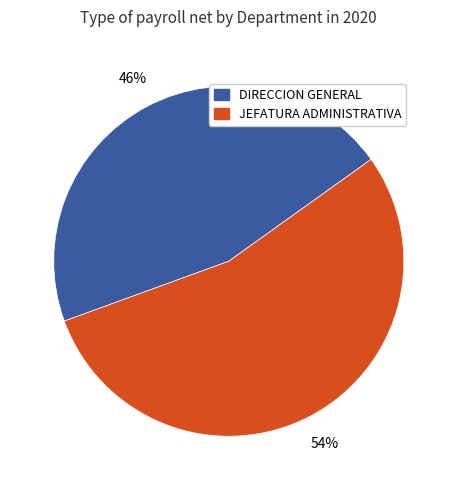

Which has a higher value, JEFATURA ADMINISTRATIVA or DIRECCION GENERAL?

JEFATURA ADMINISTRATIVA